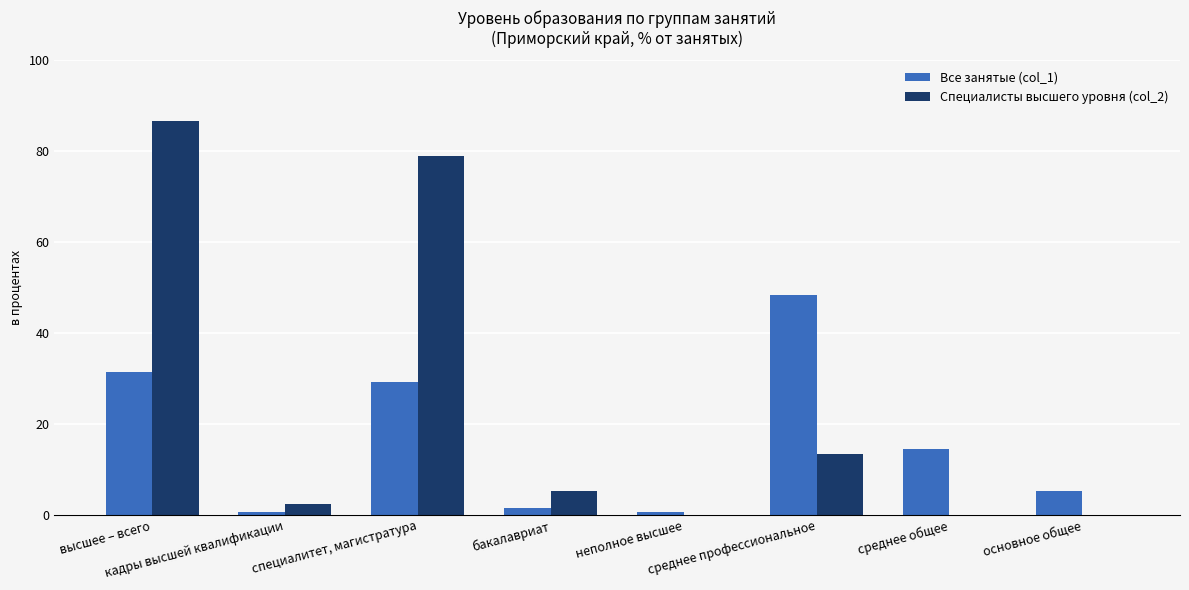

Which category has the highest value in the Специалисты высшего уровня (col_2) series?

высшее – всего